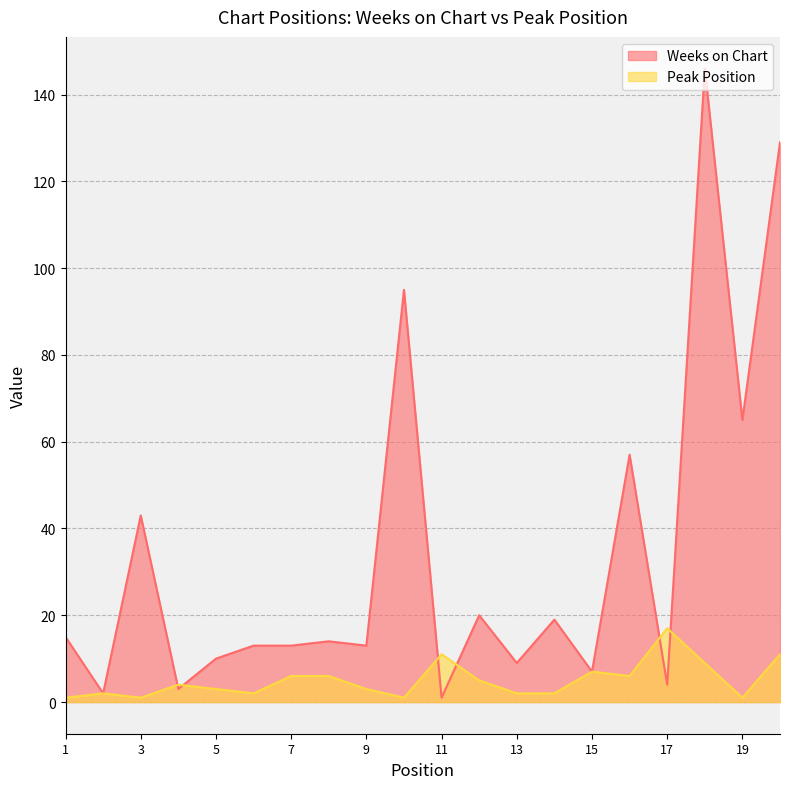

At which label does Peak Position reach its peak?

17